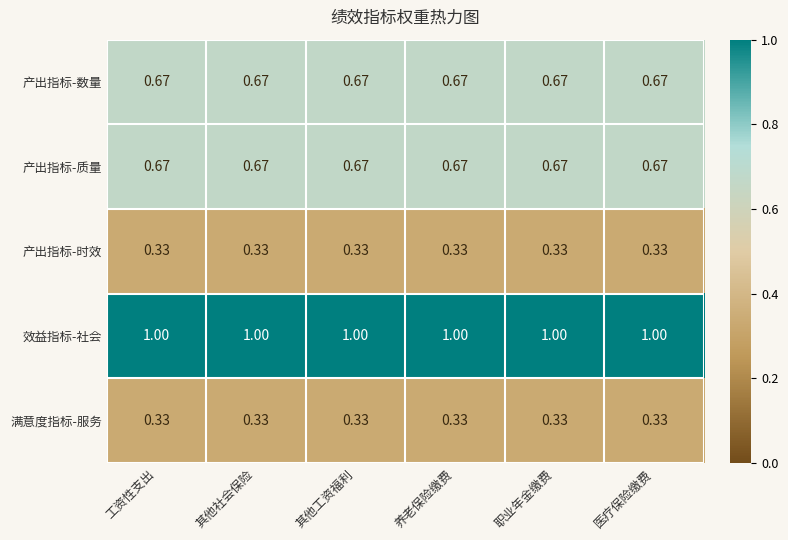

Is the value of 产出指标-质量 at 工资性支出 greater than the value of 效益指标-社会 at 养老保险缴费?

No